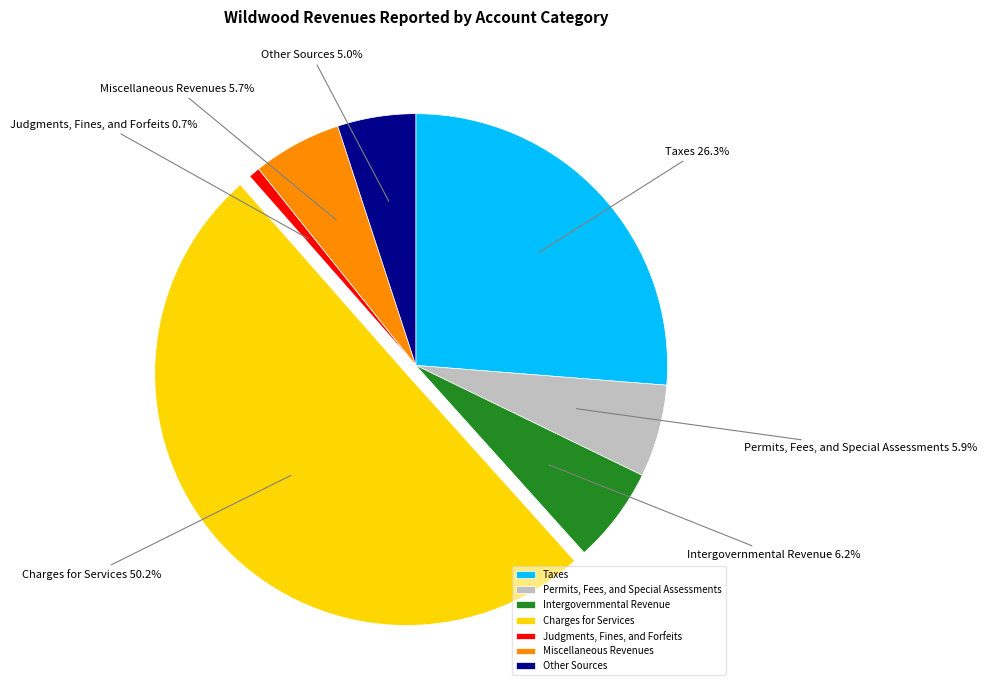

Rank the categories by value from lowest to highest.

Judgments, Fines, and Forfeits, Other Sources, Miscellaneous Revenues, Permits, Fees, and Special Assessments, Intergovernmental Revenue, Taxes, Charges for Services